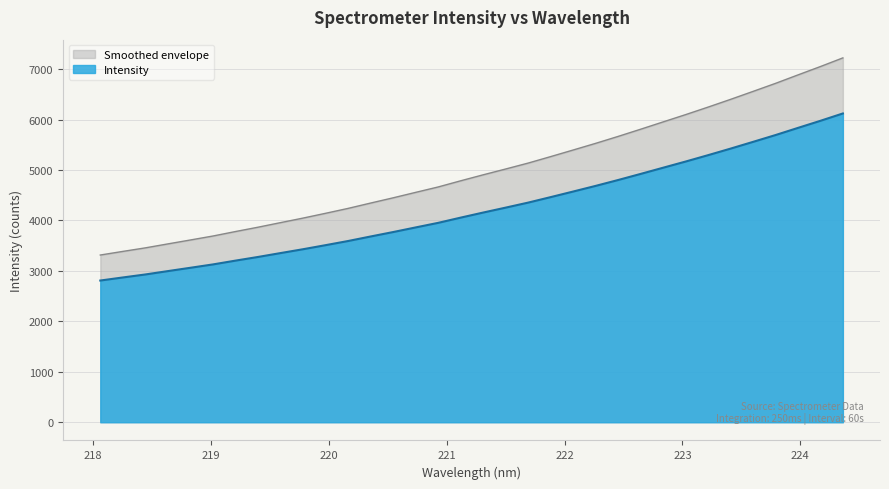

Does the chart have visible grid lines?

Yes